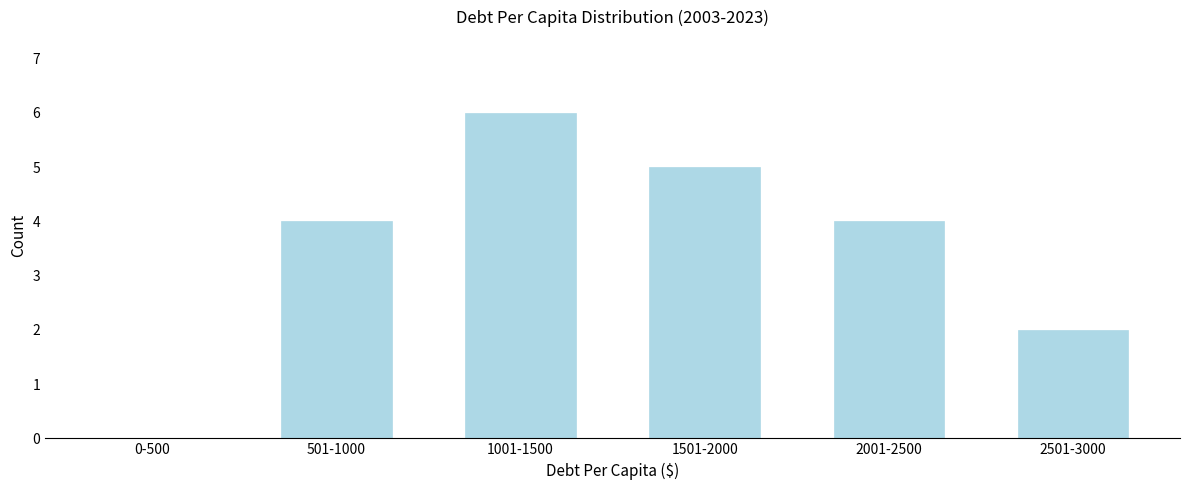

Reading left to right, what are all the values shown in this chart?

0-500=0	501-1000=4	1001-1500=6	1501-2000=5	2001-2500=4	2501-3000=2